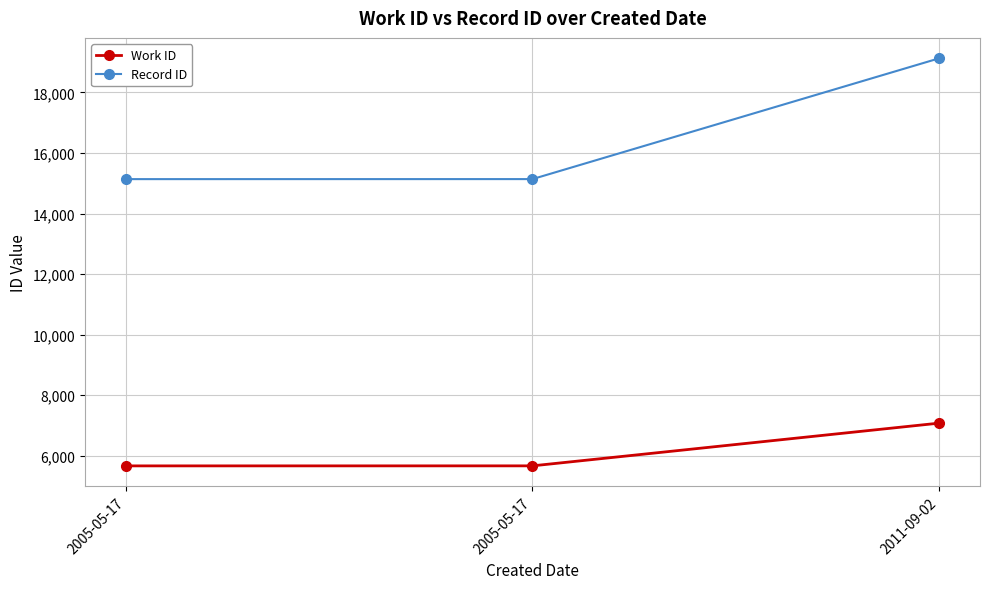

What is the label of the 3rd point from the right?

2005-05-17